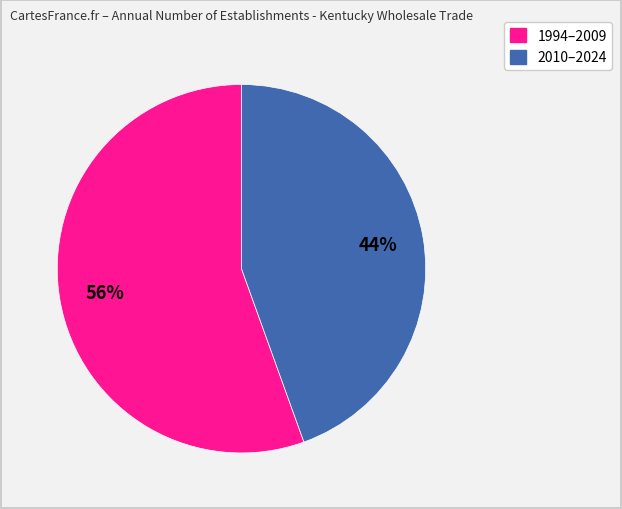

Does any single category account for the majority?

Yes